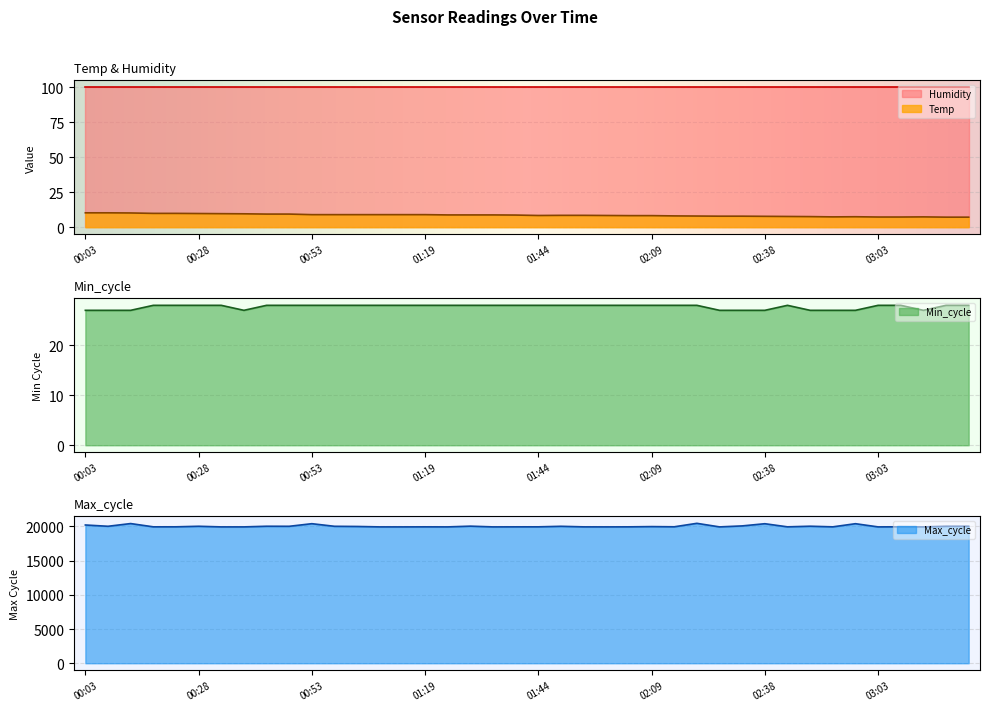

How many values in the Min_cycle series are below 28?

11